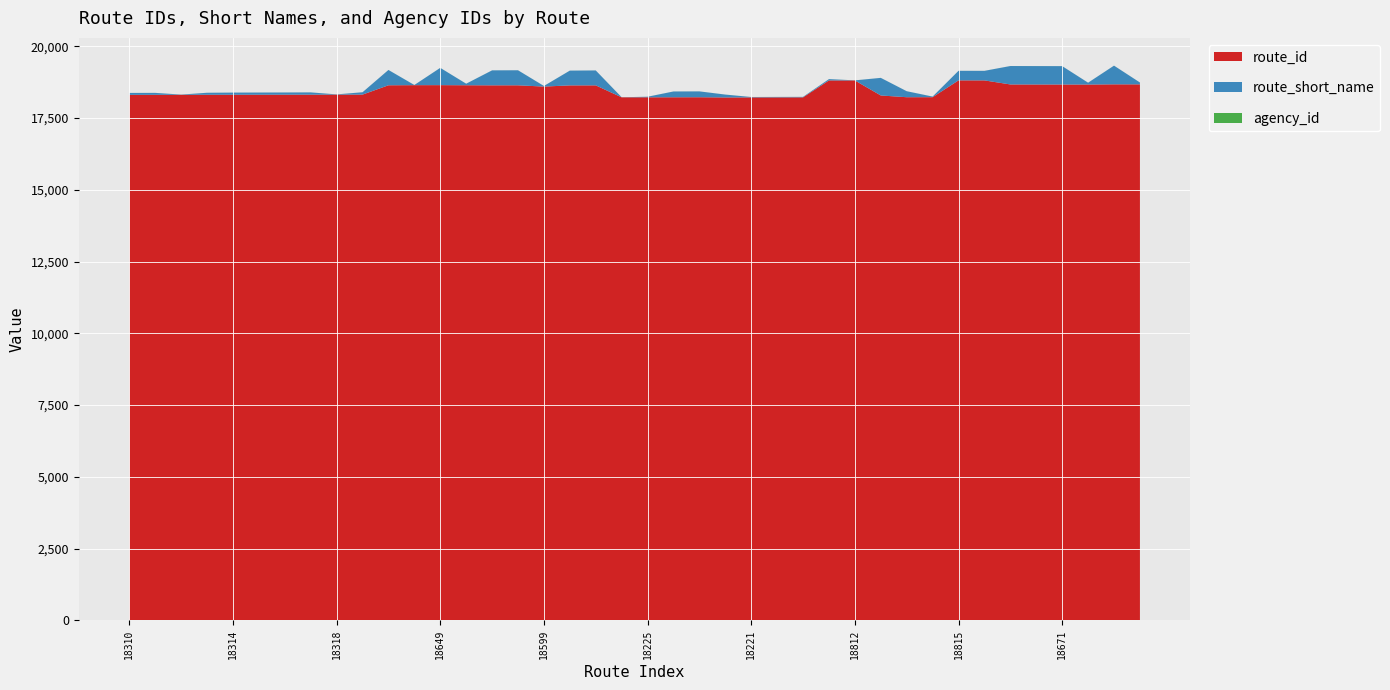

Reading left to right, extract all data points from this chart.

route_id: 18310=18310	18311=18311	18312=18312	18313=18313	18314=18314	18315=18315	18316=18316	18317=18317	18318=18318	18319=18319	18644=18644	18648=18648	18649=18649	18645=18645	18642=18642	18643=18643	18599=18599	18640=18640	18641=18641	18224=18224	18225=18225	18226=18226	18227=18227	18220=18220	18221=18221	18222=18222	18223=18223	18813=18813	18812=18812	18289=18289	18228=18228	18229=18229	18815=18815	18814=18814	18673=18673	18672=18672	18671=18671	18670=18670	18677=18677	18676=18676
route_short_name: 18310=67	18311=68	18312=7	18313=70	18314=75	18315=76	18316=77	18317=79	18318=8	18319=82	18644=534	18648=6	18649=602	18645=54	18642=522	18643=524	18599=21	18640=515	18641=520	18224=2	18225=20	18226=202	18227=204	18220=100	18221=14	18222=16	18223=17	18813=46	18812=3	18289=613	18228=209	18229=21	18815=333	18814=333	18673=642	18672=641	18671=640	18670=64	18677=651	18676=65
agency_id: 18310=1	18311=1	18312=1	18313=1	18314=1	18315=1	18316=1	18317=1	18318=1	18319=1	18644=1	18648=1	18649=1	18645=1	18642=1	18643=1	18599=1	18640=1	18641=1	18224=1	18225=1	18226=1	18227=1	18220=1	18221=1	18222=1	18223=1	18813=1	18812=1	18289=1	18228=1	18229=1	18815=1	18814=1	18673=1	18672=1	18671=1	18670=1	18677=1	18676=1